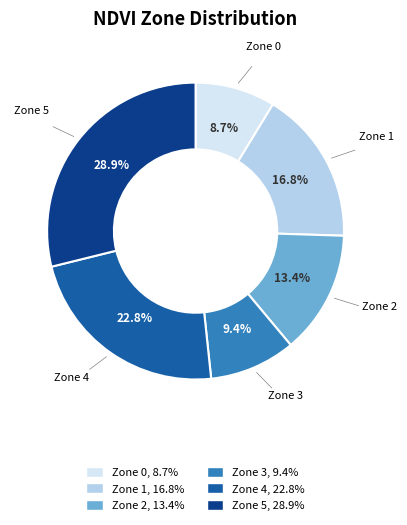

To the nearest percent, what is the average slice percentage?

17%